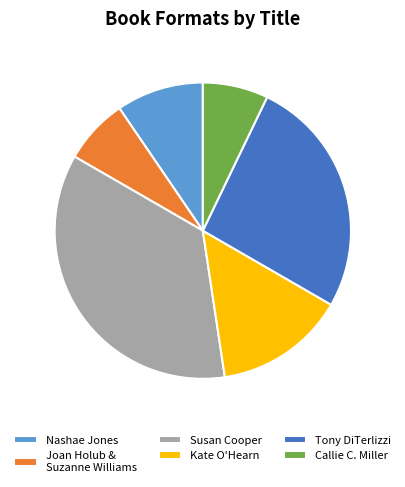

Is Joan Holub & Suzanne Williams the majority of the pie?

No